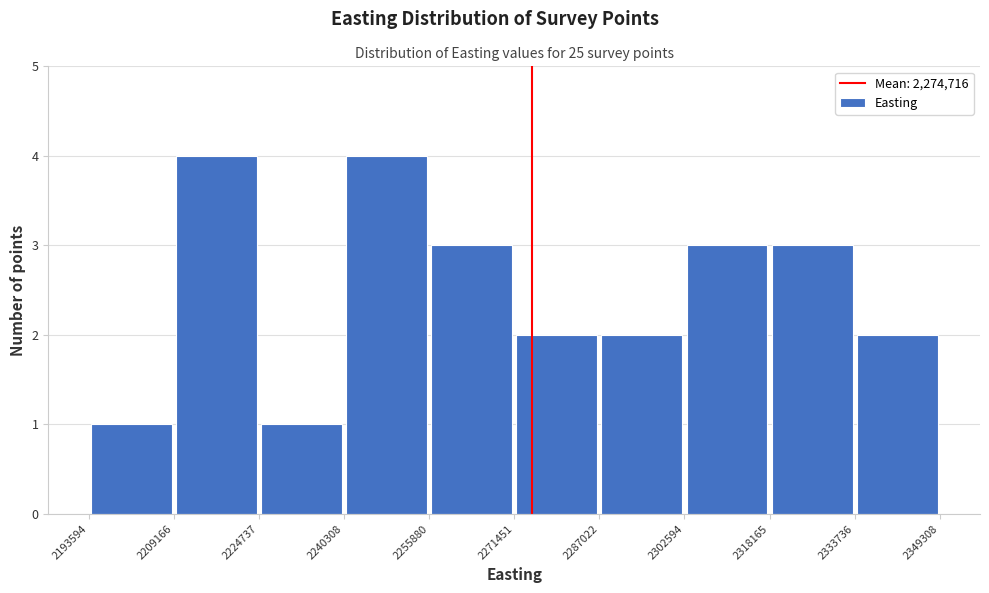

Reading left to right, transcribe this chart: for each bar, give the range it covers on the x-axis and its height. The values are not printed on the chart, so give them approximately, as read against the axis.

2193594 to 2209166: 1
2209166 to 2224737: 4
2224737 to 2240308: 1
2240308 to 2255880: 4
2255880 to 2271451: 3
2271451 to 2287022: 2
2287022 to 2302594: 2
2302594 to 2318165: 3
2318165 to 2333736: 3
2333736 to 2349308: 2